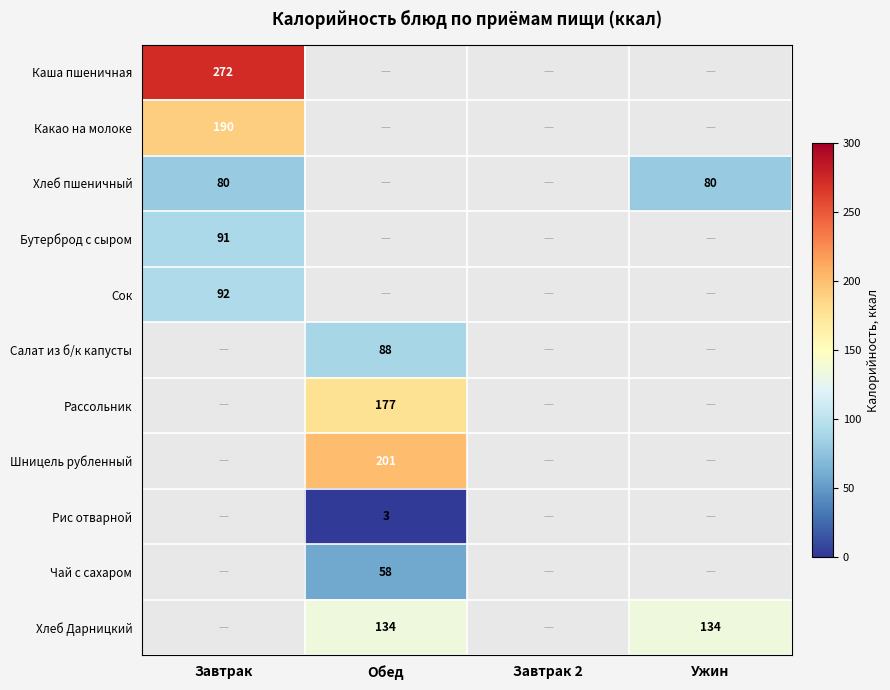

How many series are shown in this chart?

11